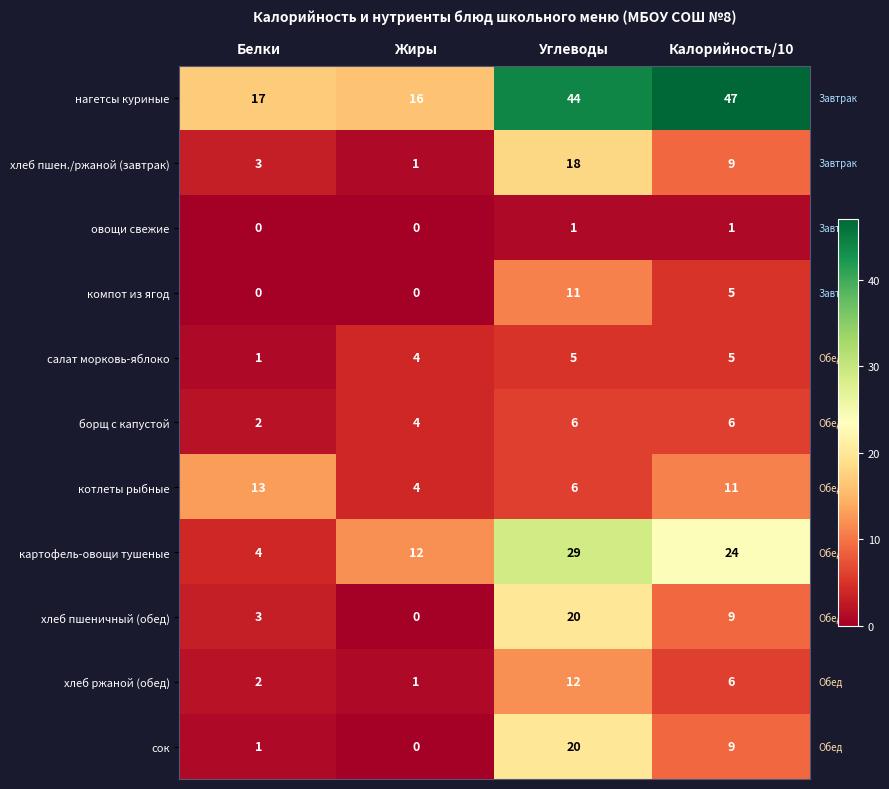

At which label is салат морковь-яблоко closest to 3?

Жиры